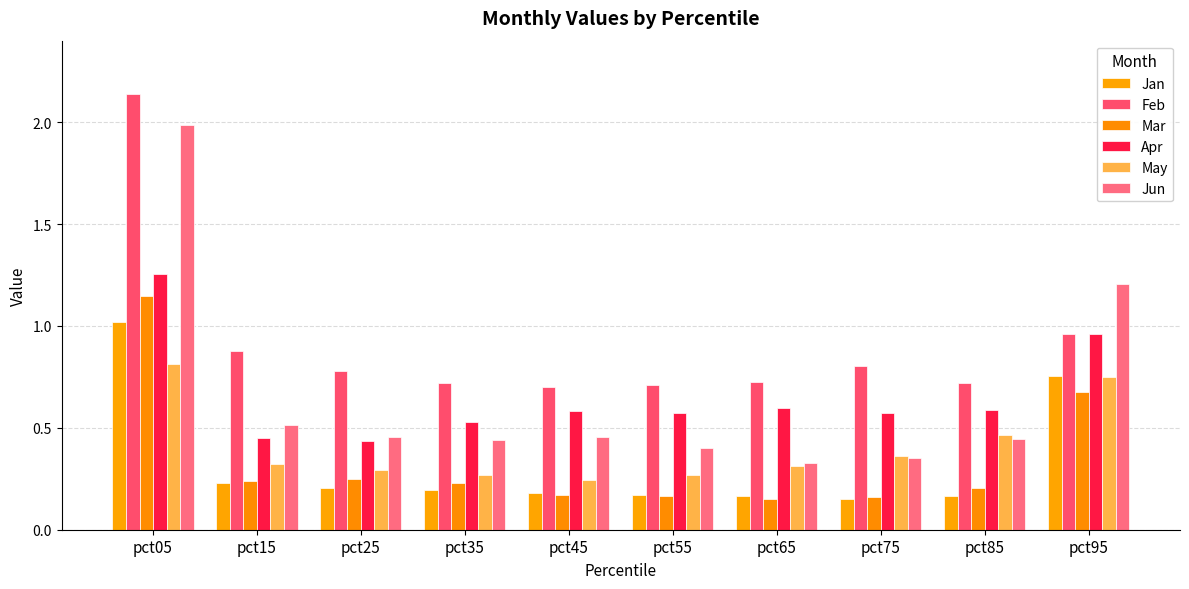

Does the chart contain any negative values?

No